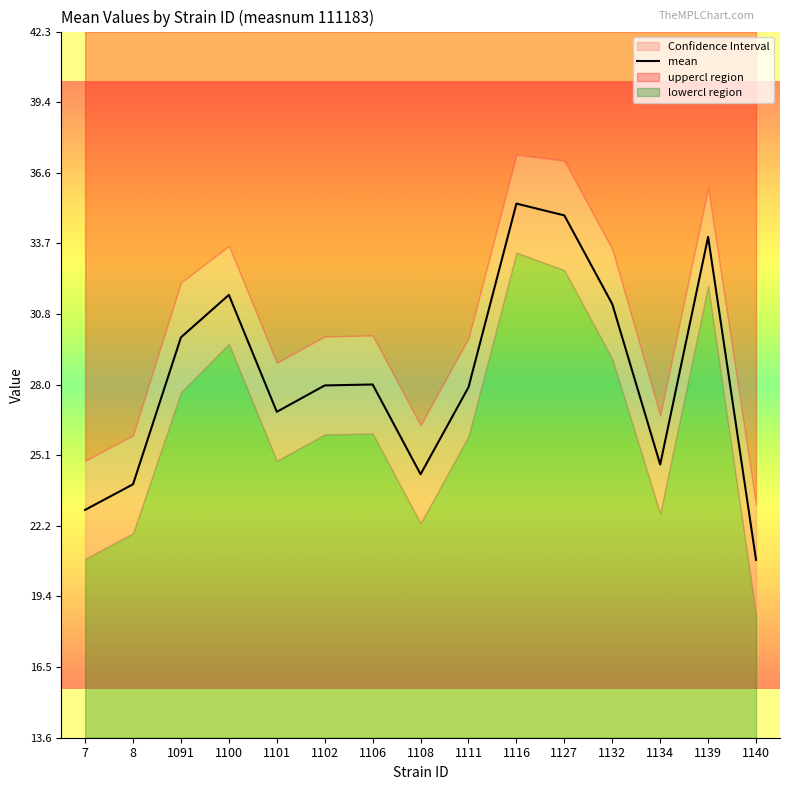

At which category is the sum across all series the highest?

1116